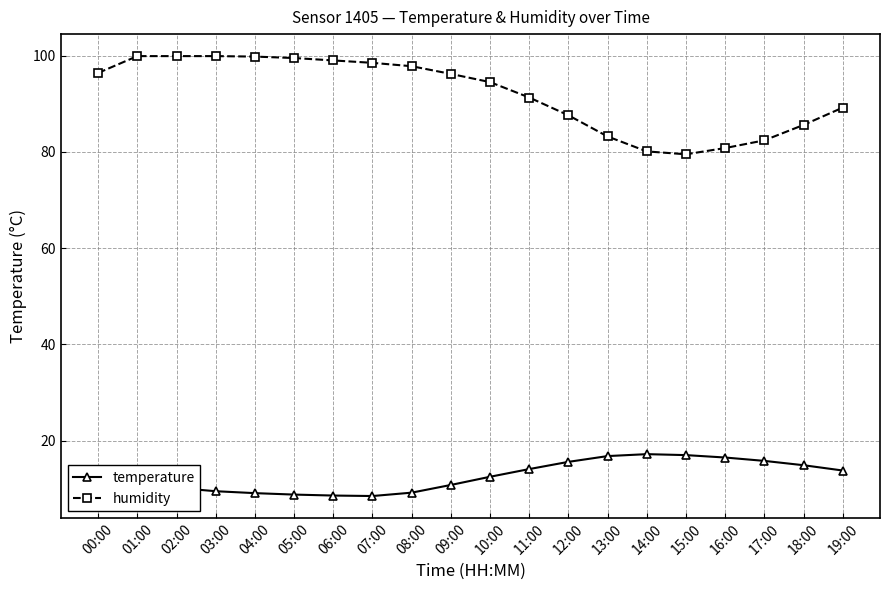

What is the label of the 17th point from the right?

03:00